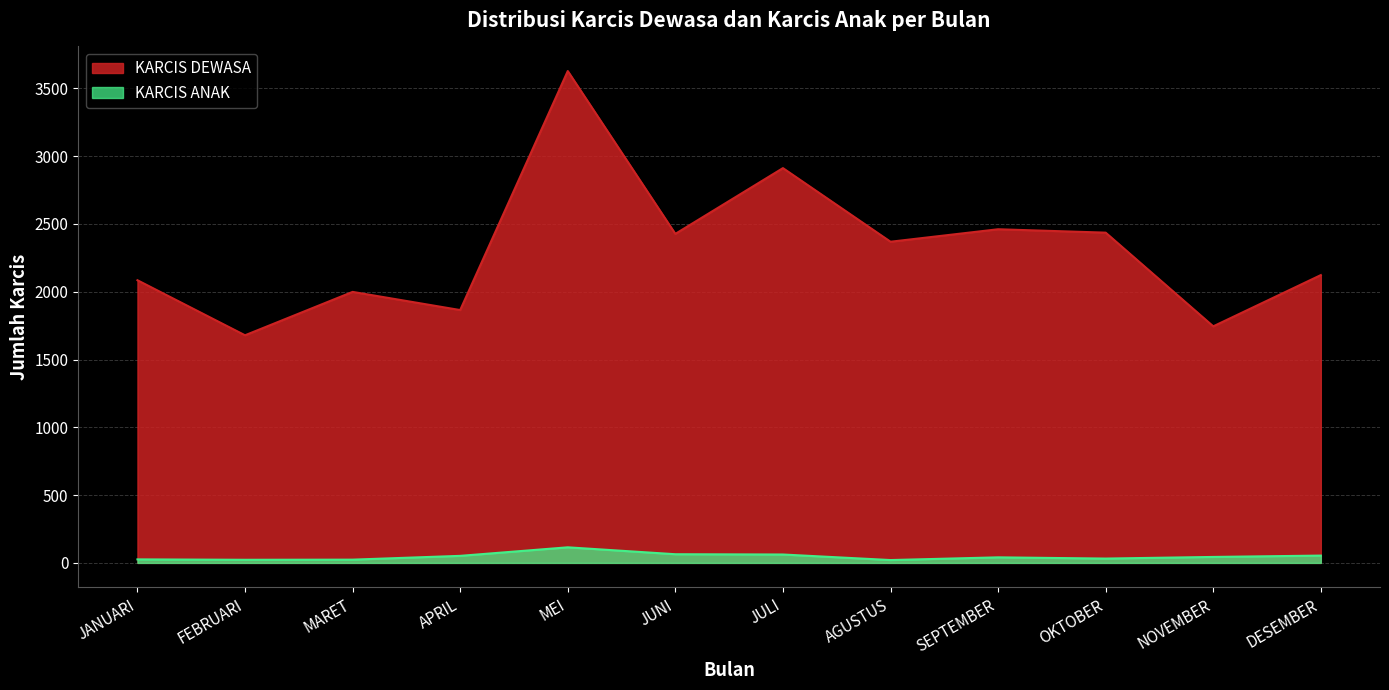

Does the chart display data point markers on the line(s)?

No